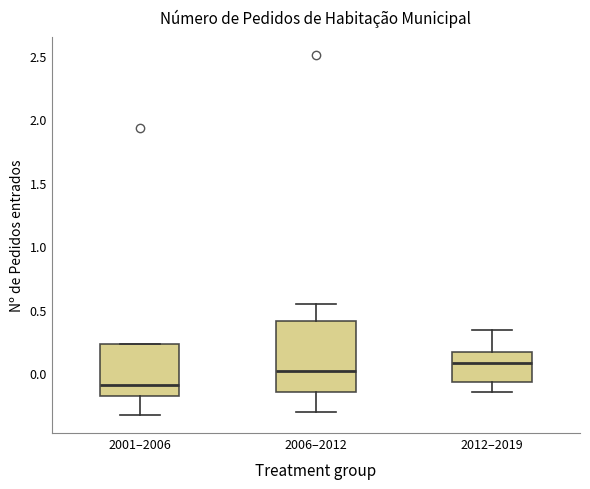

Where does the median line of the box for 2001–2006 sit on the y-axis? The values are not printed on the chart, so give them approximately, as read against the axis.

-0.10